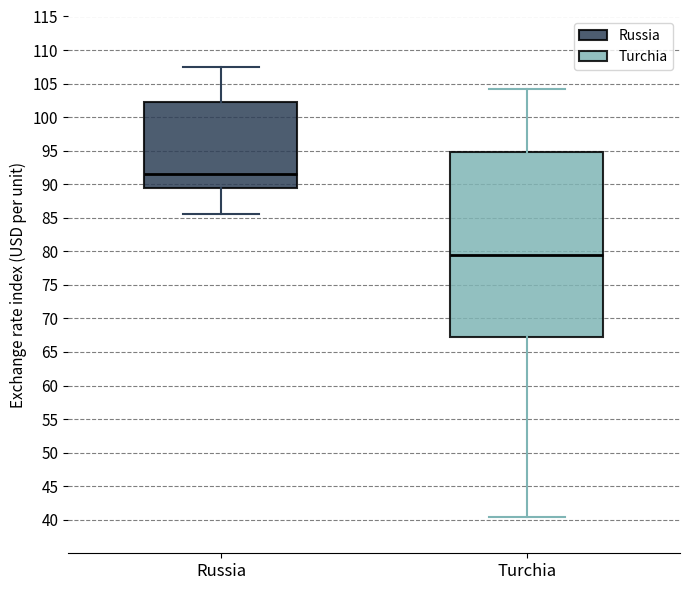

Reading left to right, transcribe this box plot: for each box, give where its median line is, the range the box spans, and where its two whiskers end, as read against the y-axis. The values are not printed on the chart, so give them approximately, as read against the axis.

Russia: median 91.5, box 89.5 to 102.0, whiskers 85.5 to 107.5
Turchia: median 79.5, box 67.5 to 95.0, whiskers 40.5 to 104.0